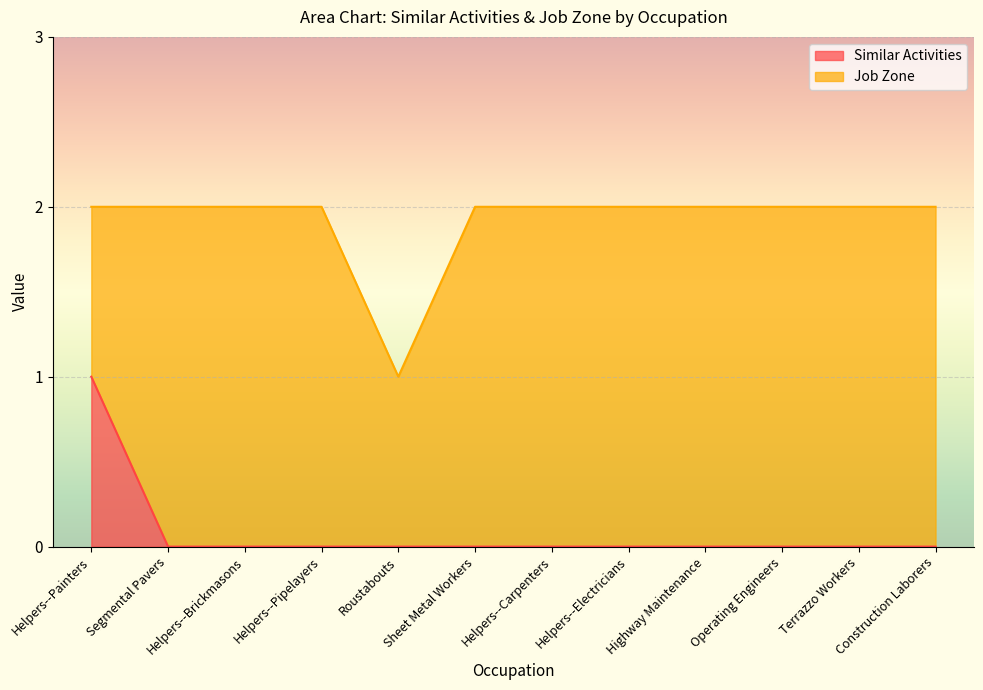

List the labels in order of value, smallest first.

Segmental Pavers, Helpers--Brickmasons, Helpers--Pipelayers, Roustabouts, Sheet Metal Workers, Helpers--Carpenters, Helpers--Electricians, Highway Maintenance, Operating Engineers, Terrazzo Workers, Construction Laborers, Helpers--Painters